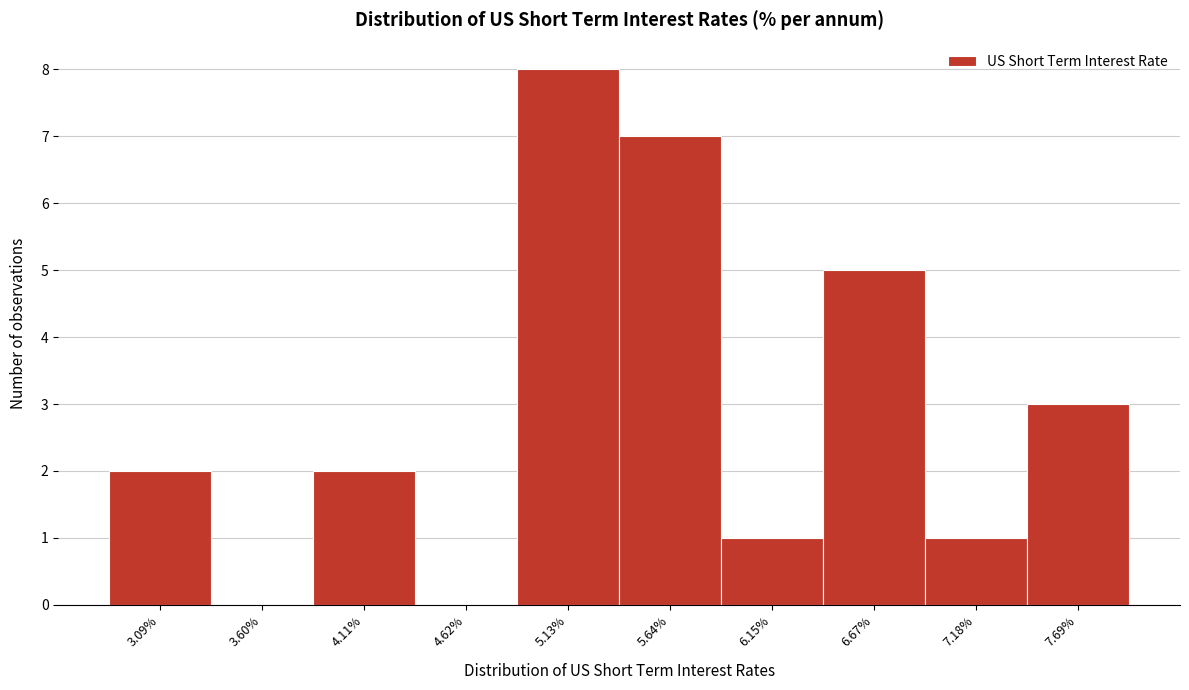

Reading left to right, transcribe all the data shown in this chart.

3.09%=2	3.60%=0	4.11%=2	4.62%=0	5.13%=8	5.64%=7	6.15%=1	6.67%=5	7.18%=1	7.69%=3